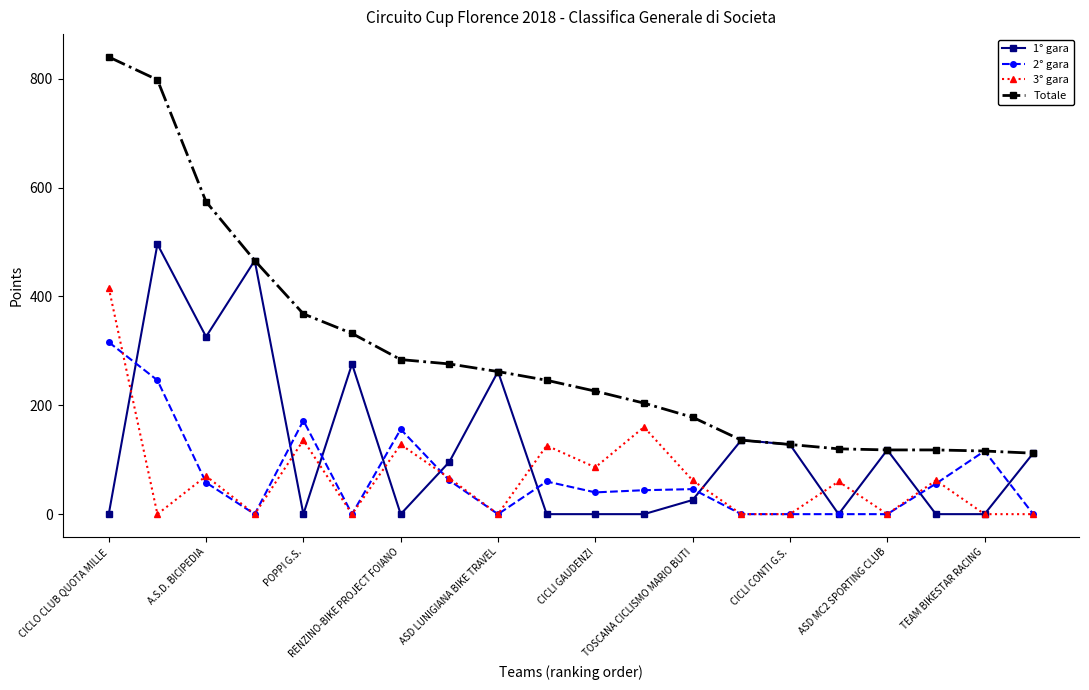

True or false: 3° gara has more than 1 interior local peaks.

True